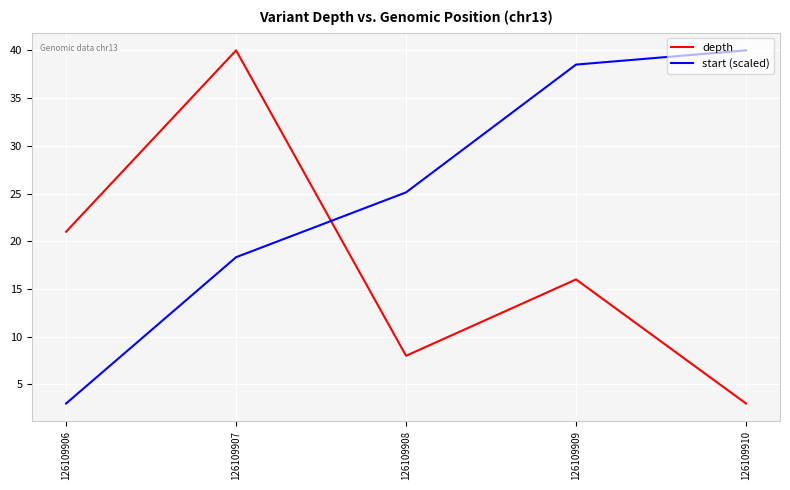

Reading left to right, list all the values displayed in this chart.

depth: 126109906=21.0	126109907=40.0	126109908=8.0	126109909=16.0	126109910=3.0
start (scaled): 126109906=3.0	126109907=18.3	126109908=25.1	126109909=38.5	126109910=40.0